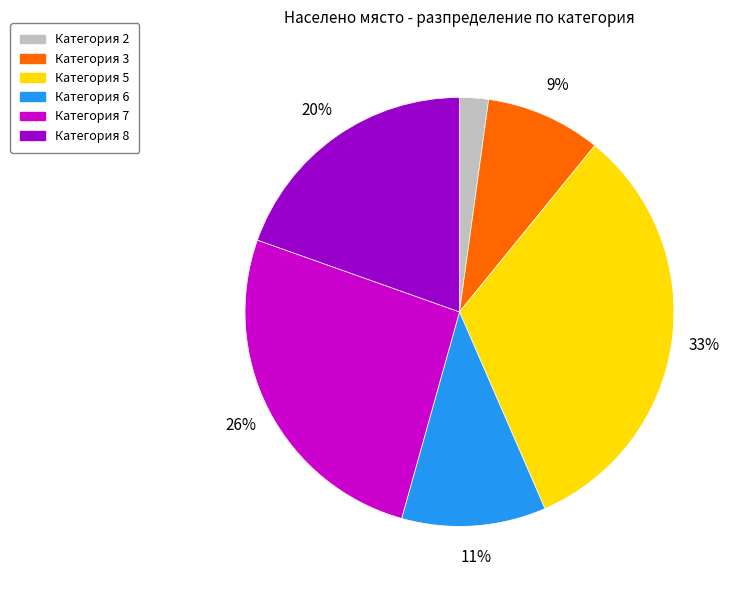

Is there any slice that represents more than half of the pie?

No